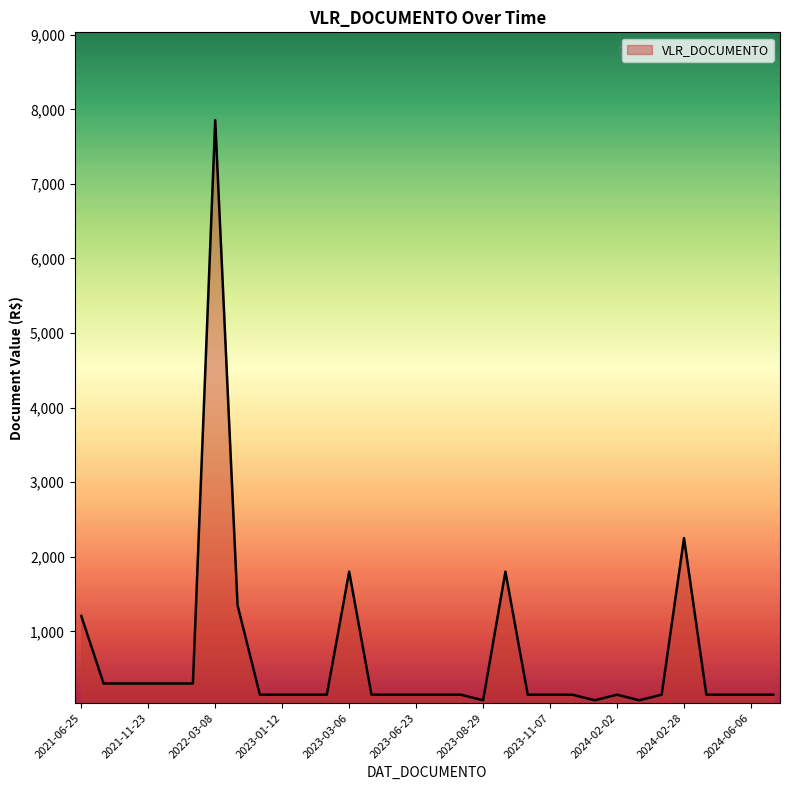

What is the greatest value displayed?

7854.6